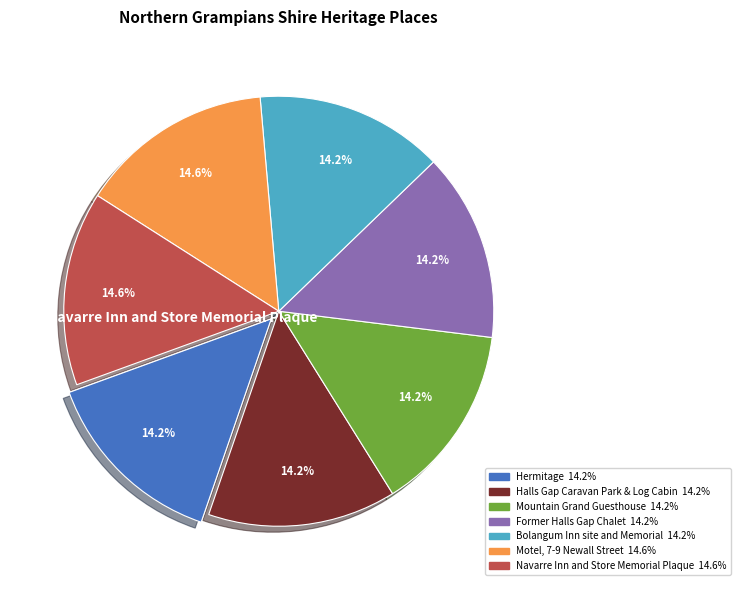

Is there any slice that represents more than half of the pie?

No